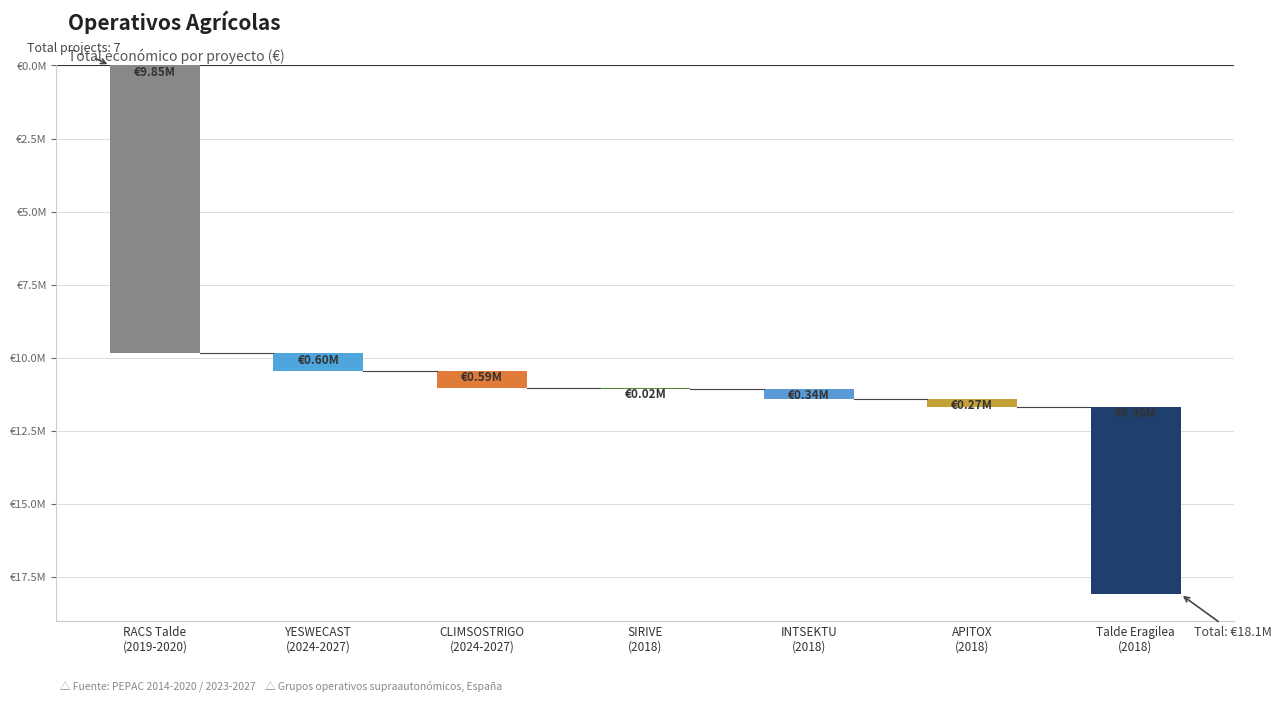

Reading right to left, list all the values displayed in this chart.

6401275	271552	344243	24017	590712	599792	9847932